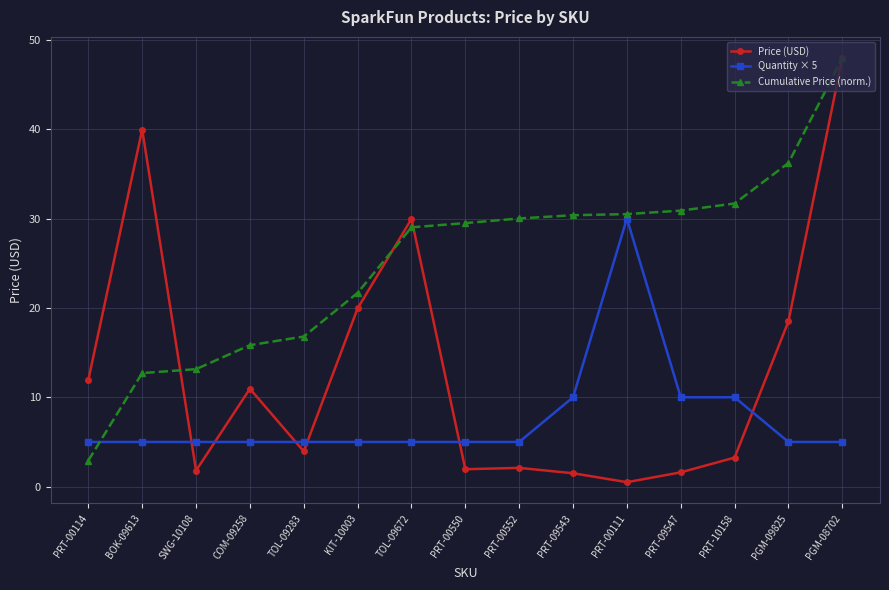

List the series in order of their overall mean, lowest first.

Quantity × 5, Price (USD), Cumulative Price (norm.)